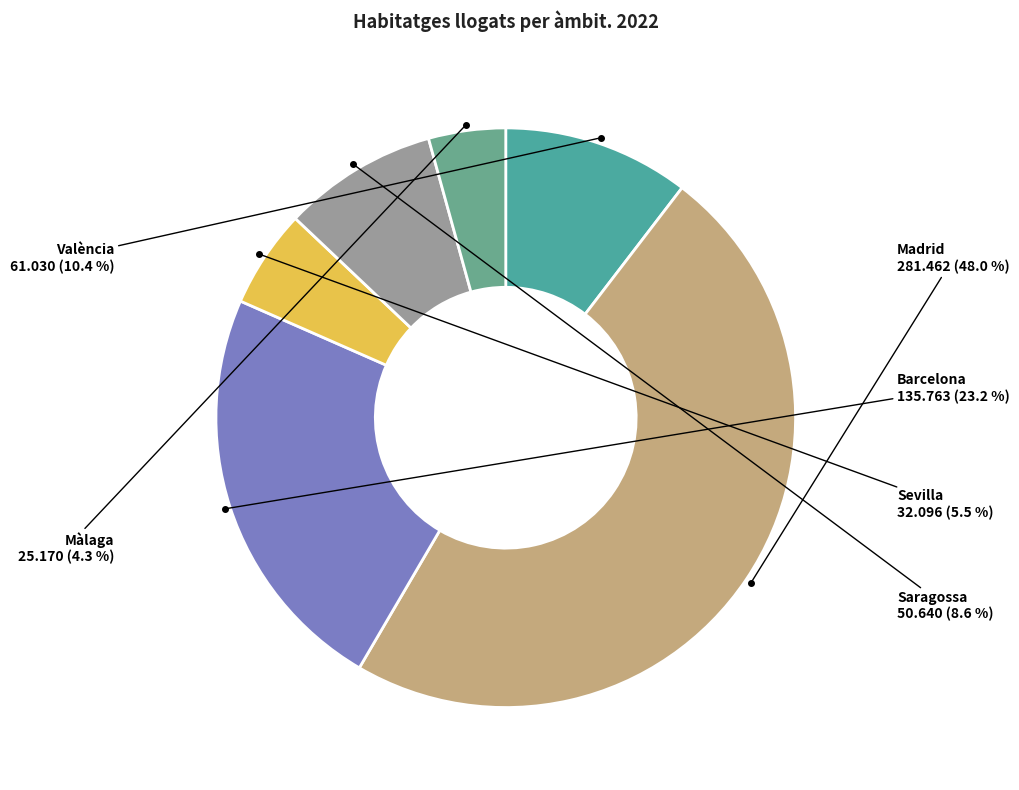

How many segments does this pie chart have?

6